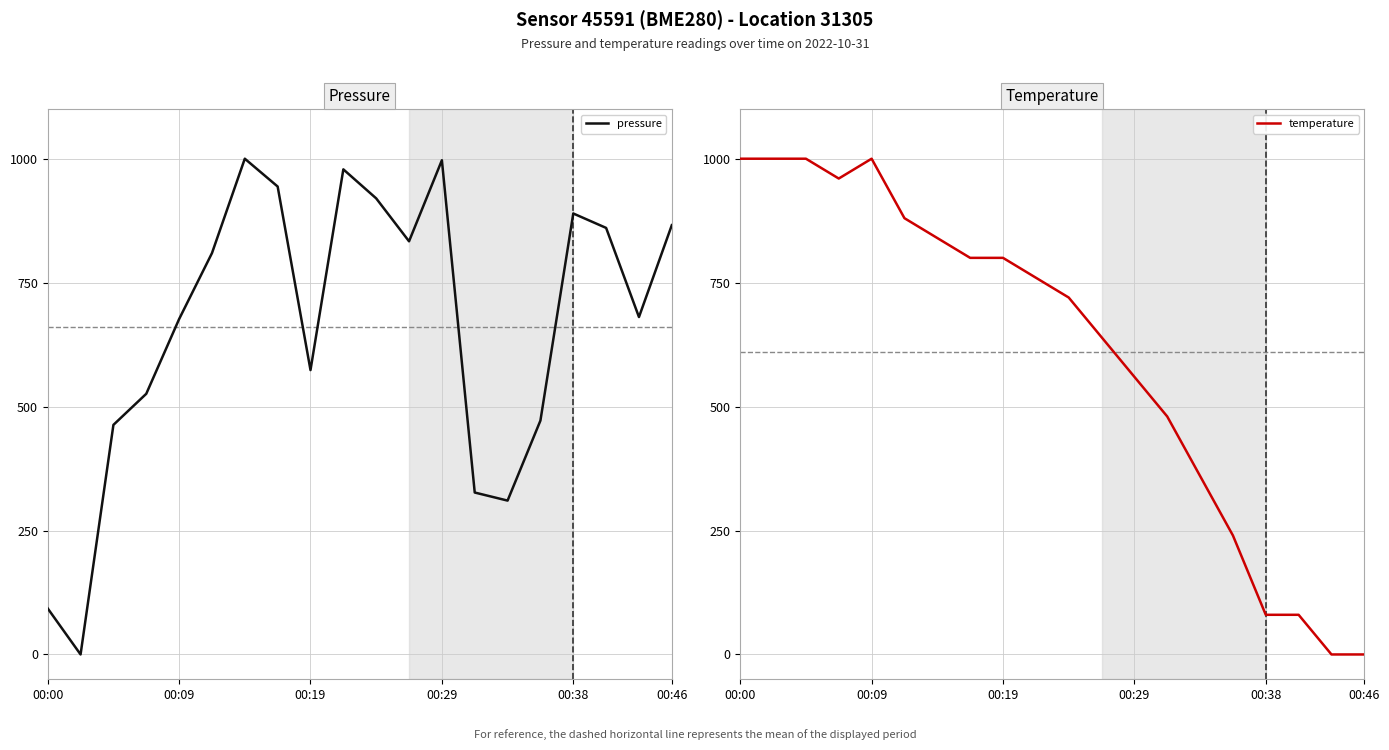

What is the highest value of the pressure series?

1000.0